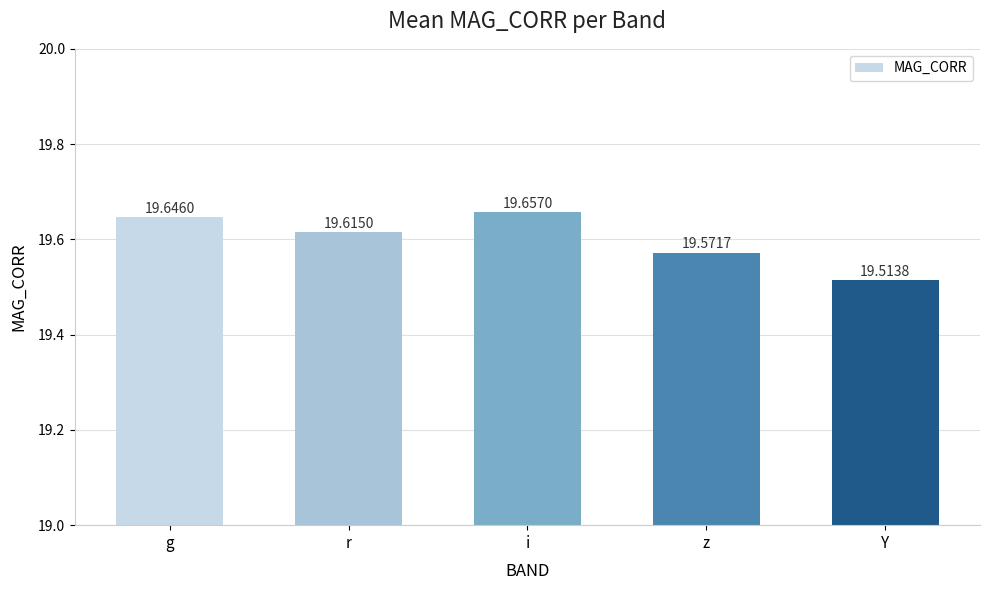

Are the bars horizontal?

No